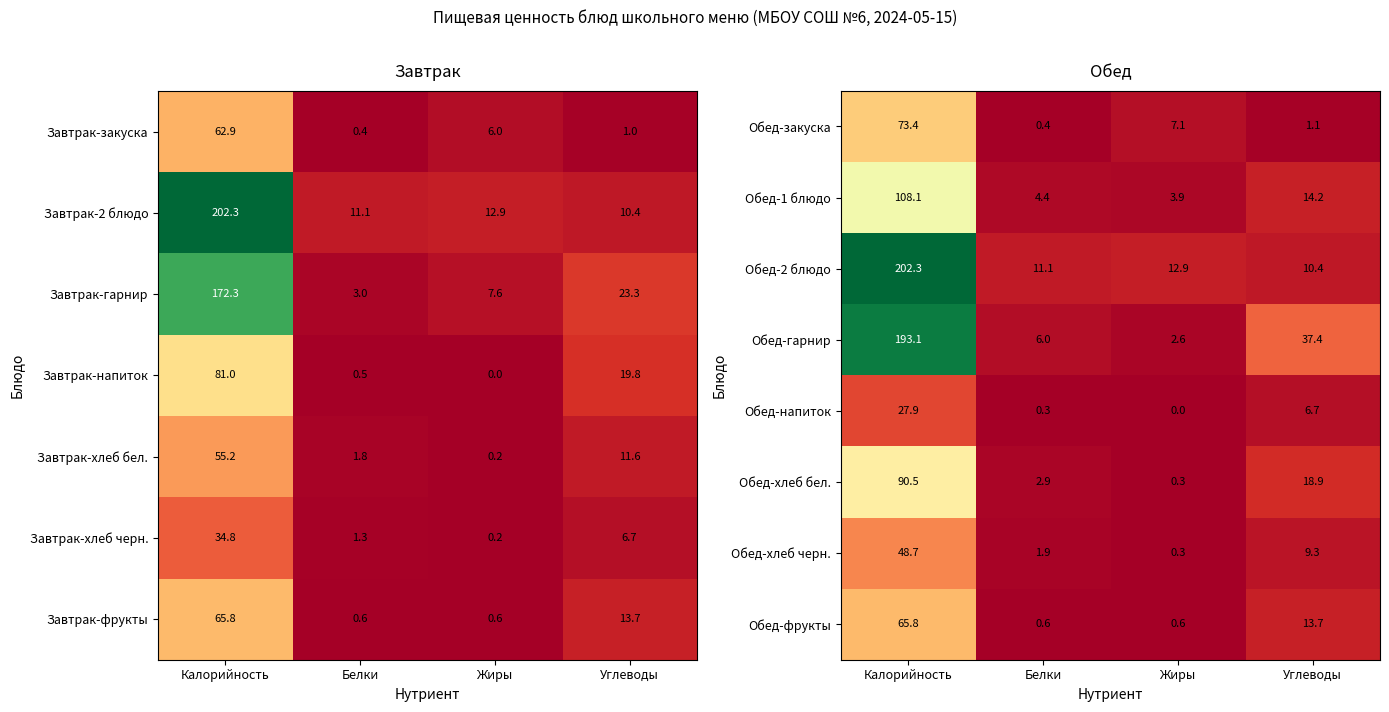

What is the sum of the Обед-хлеб черн. values at Белки and Углеводы?

11.2